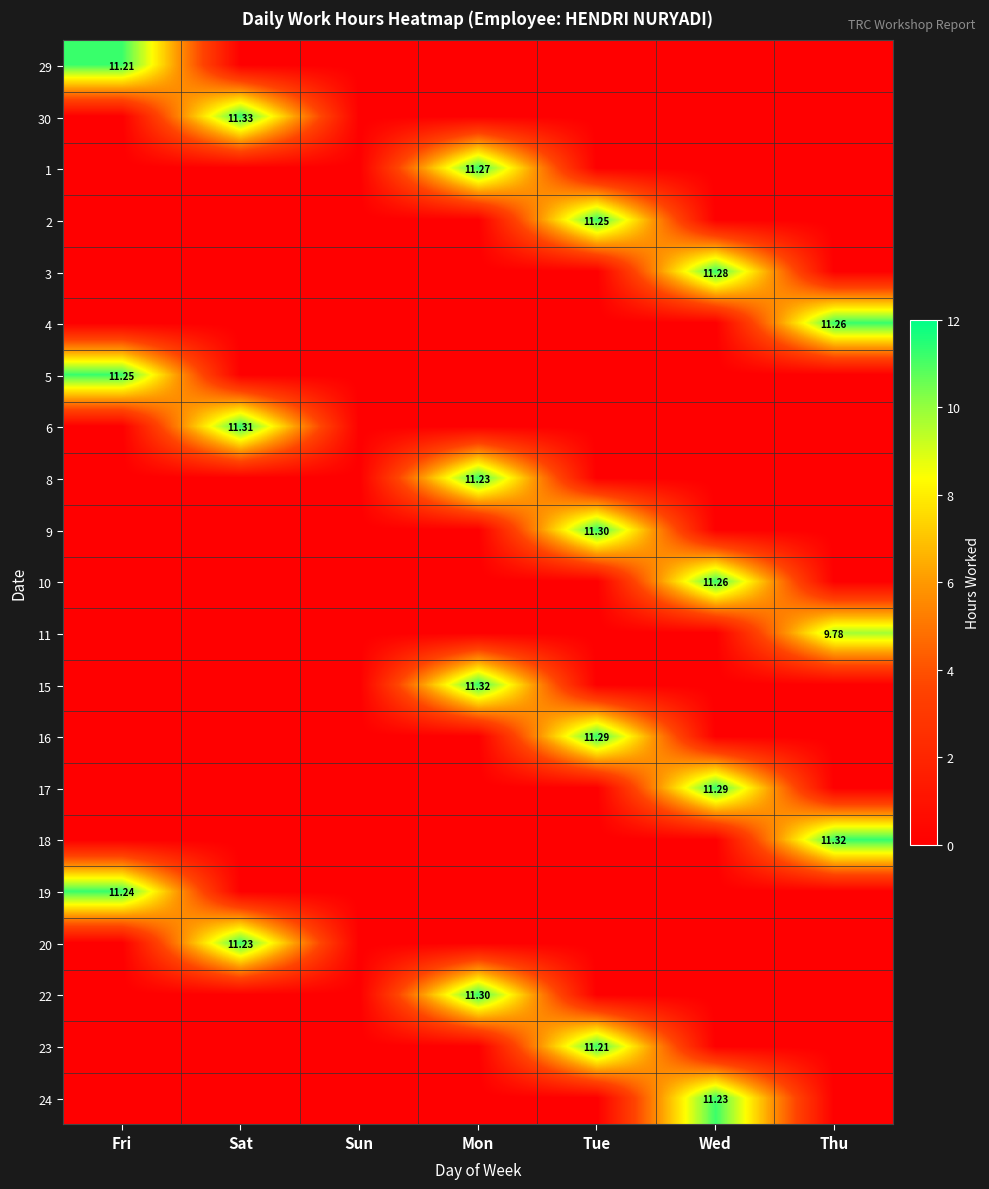

What is the highest value of the 23 series?

11.2